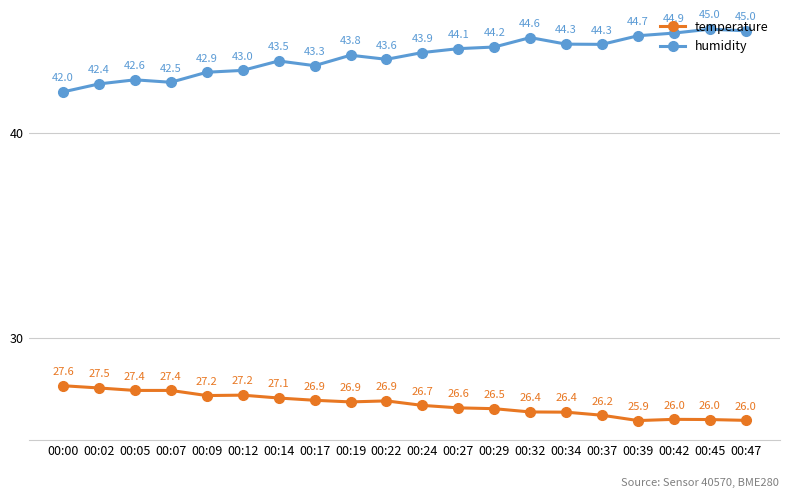

Which series has the largest total across all categories?

humidity